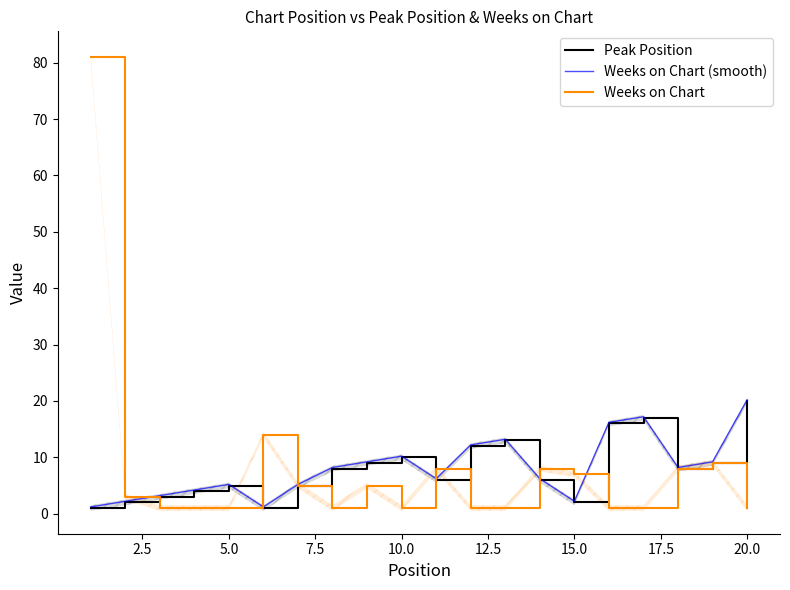

What is the difference between the second highest and second lowest values in the Weeks on Chart (smooth) series?

16.0